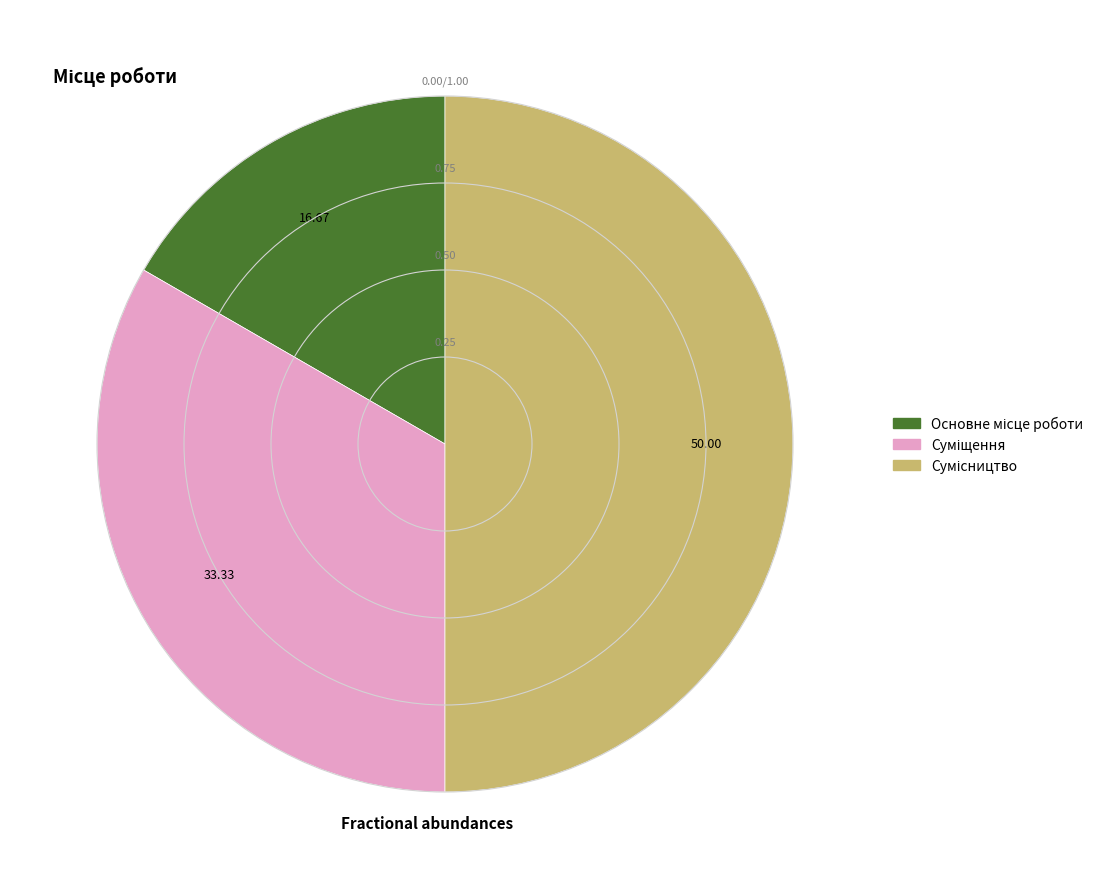

How many slices are in this pie chart?

3